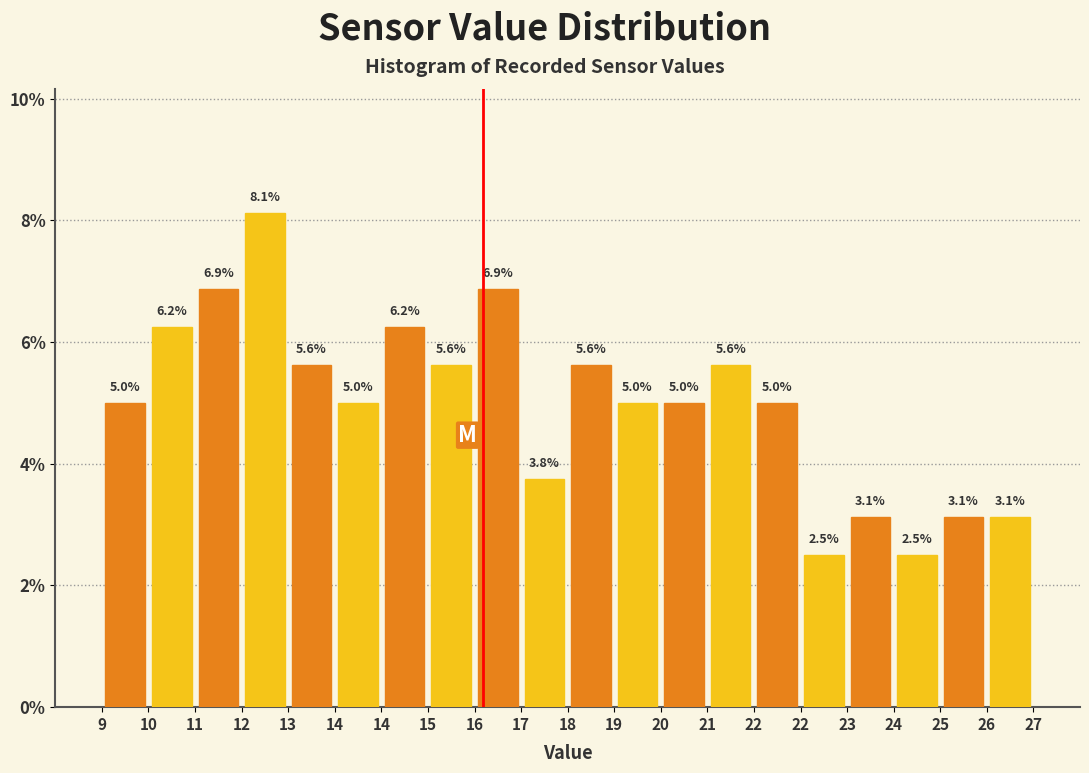

What is the greatest value displayed?

8.1